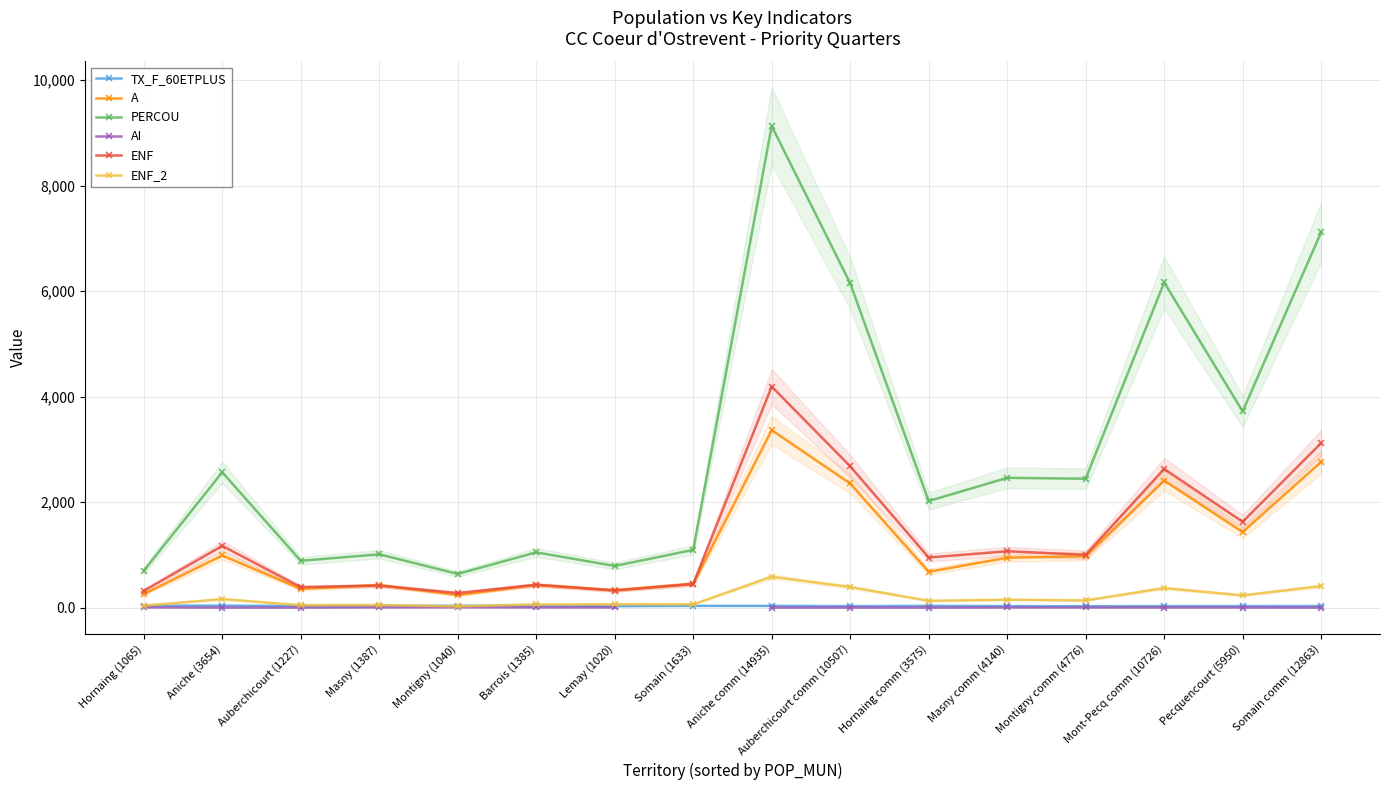

What is the smallest value displayed?

1.3